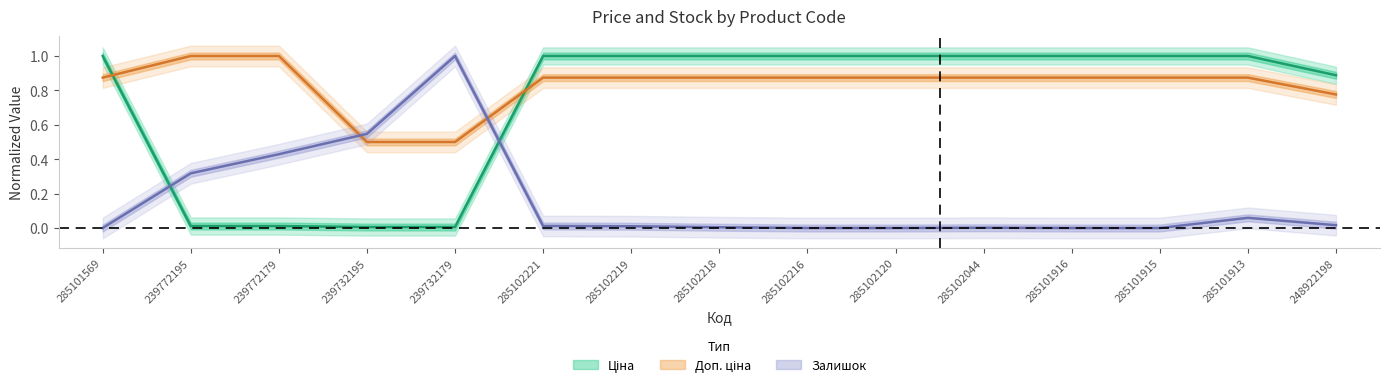

The value of Ціна at 285102218 is 1.0. True or false?

True